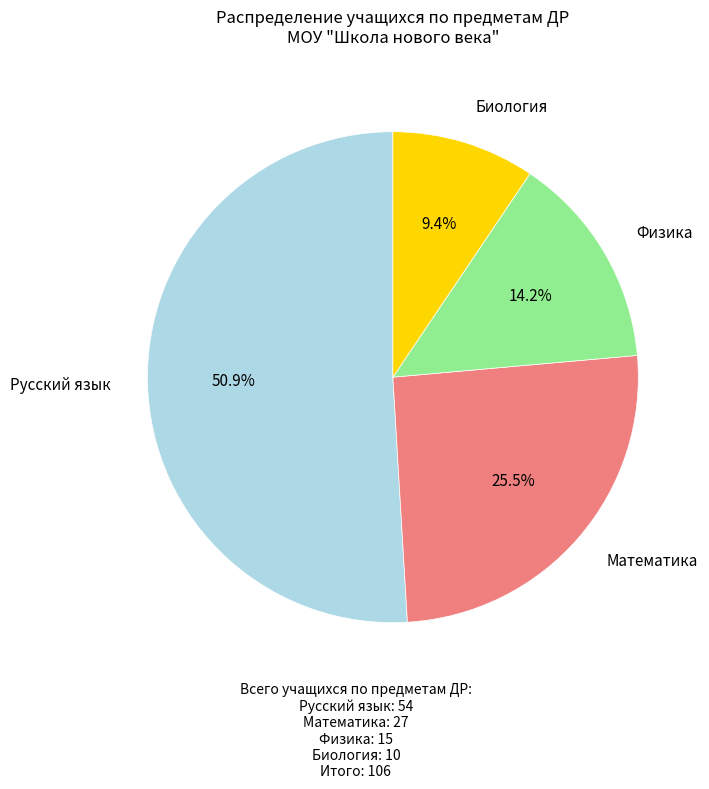

Does any single category account for the majority?

Yes